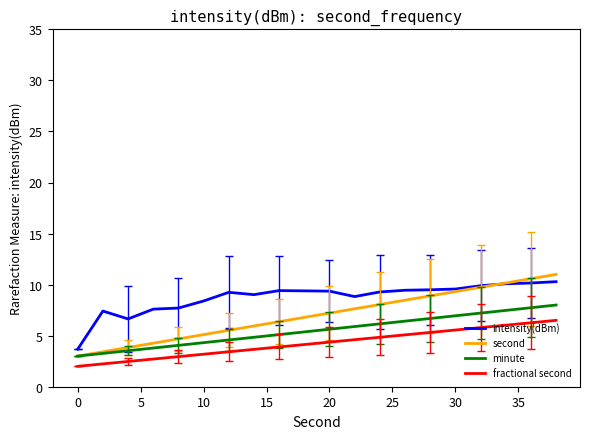

True or false: fractional second and second intersect in this chart.

False